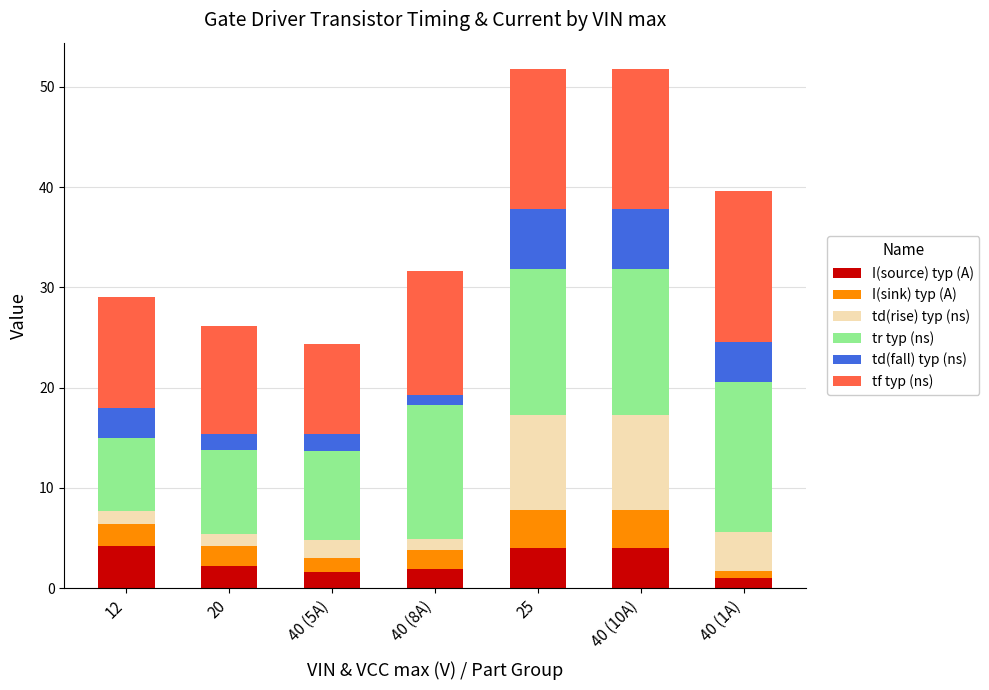

What is the total value across all series at 40 (10A)?

51.8